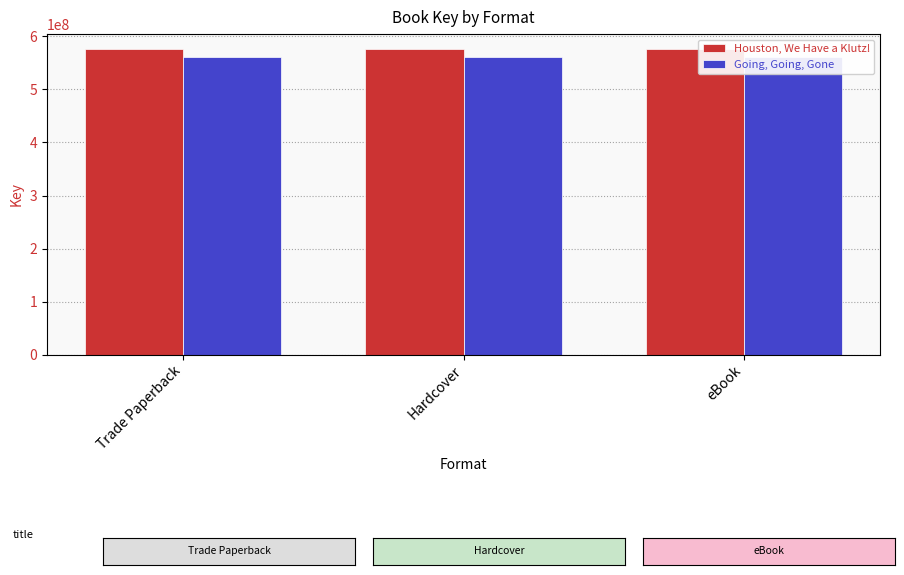

True or false: Going, Going, Gone has a value of 560362750 at Hardcover.

True